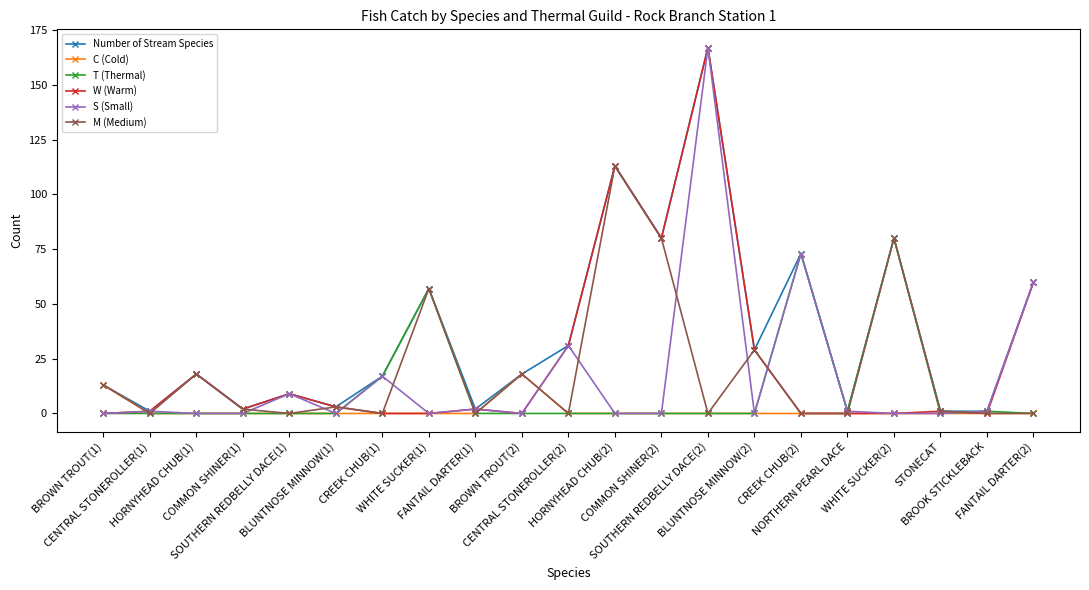

What is the difference between the highest and lowest values at COMMON SHINER(2)?

80